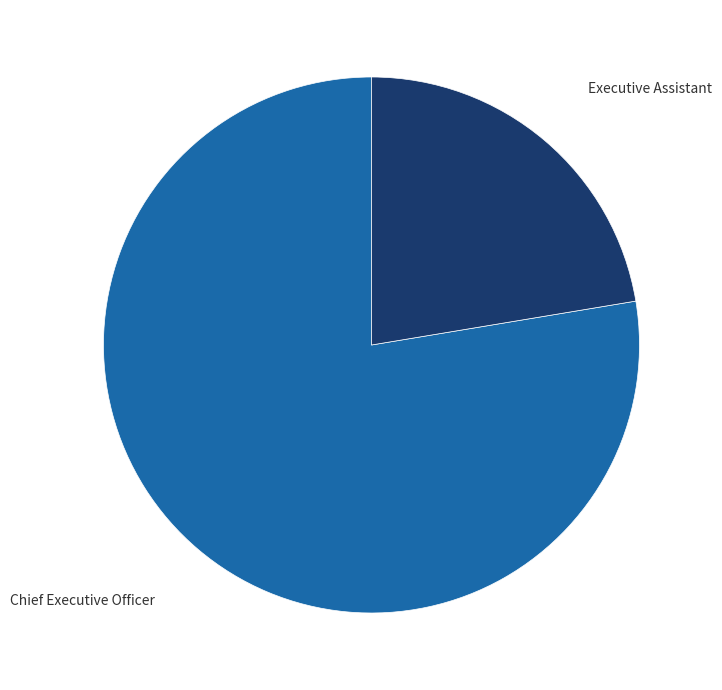

Does any single category account for the majority?

Yes